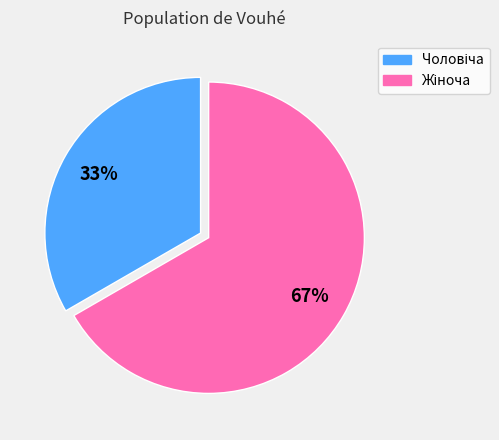

To the nearest percent, what is the average slice percentage?

50%